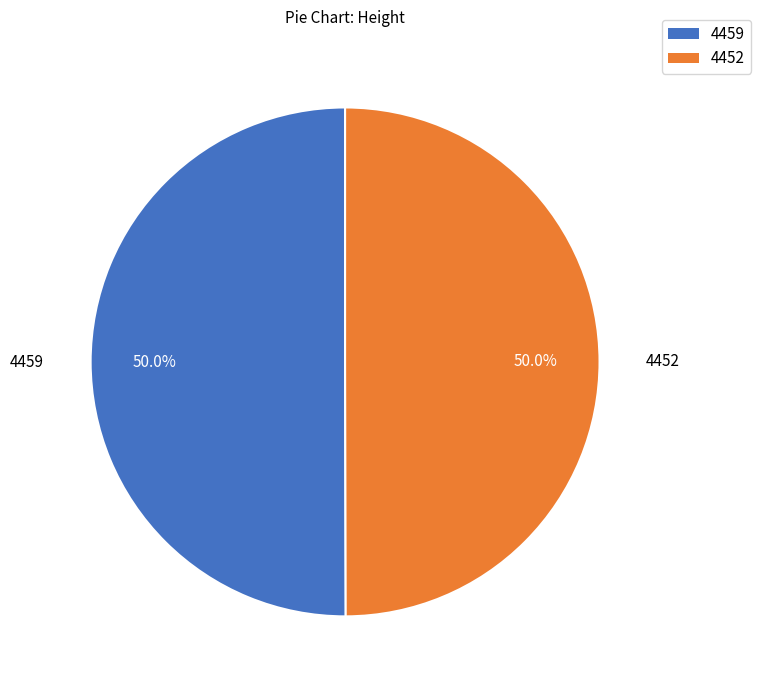

What portion of the pie excludes 4459?

50.0%